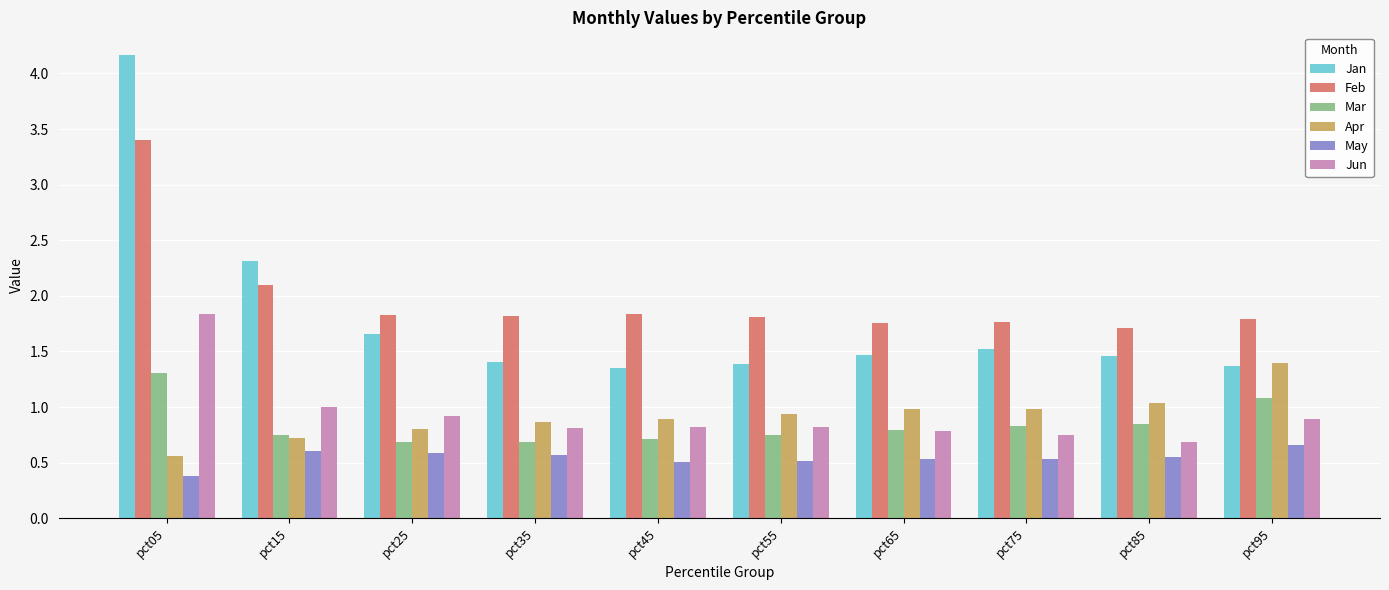

What is the value of the Jun bar at the 6th from the left?

0.8